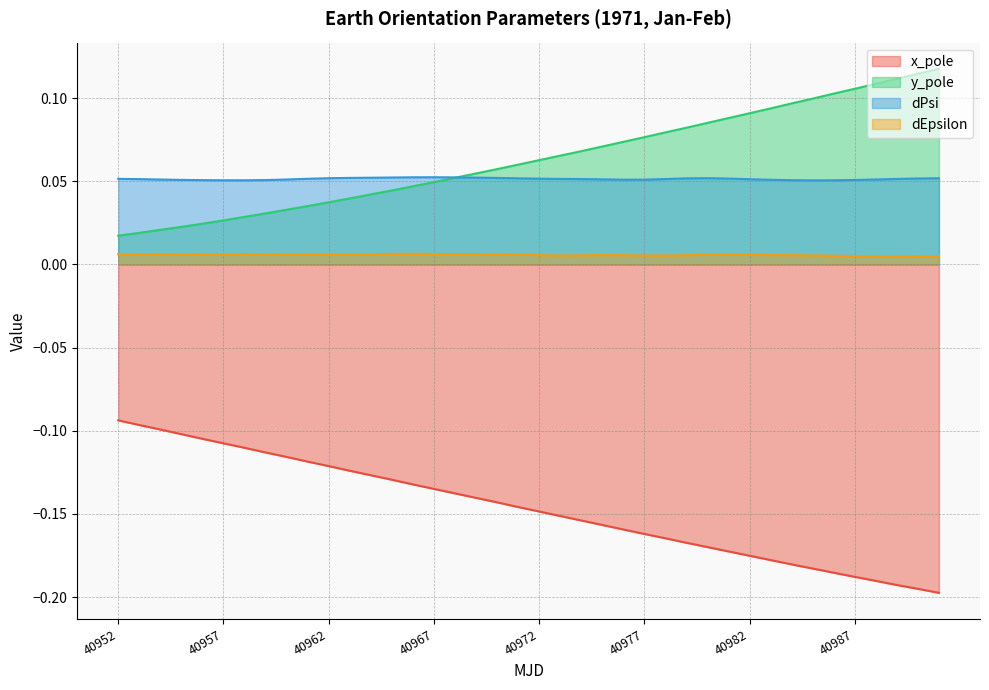

What is the value of the x_pole point at the 18th from the left?

-0.1